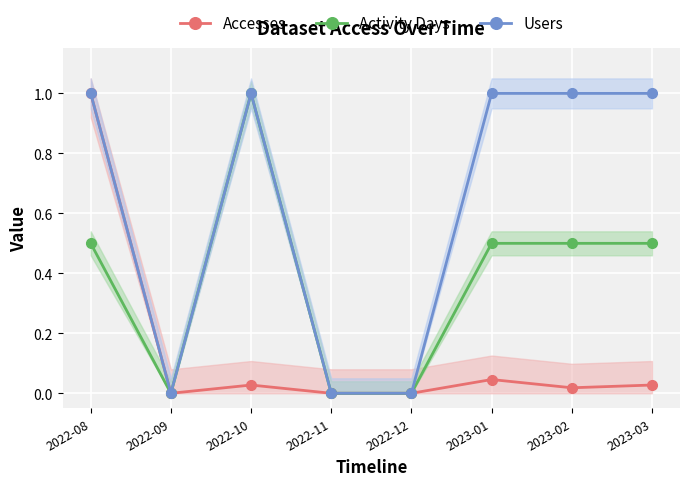

In Users, how many points are lower than both neighbors (excluding endpoints)?

1